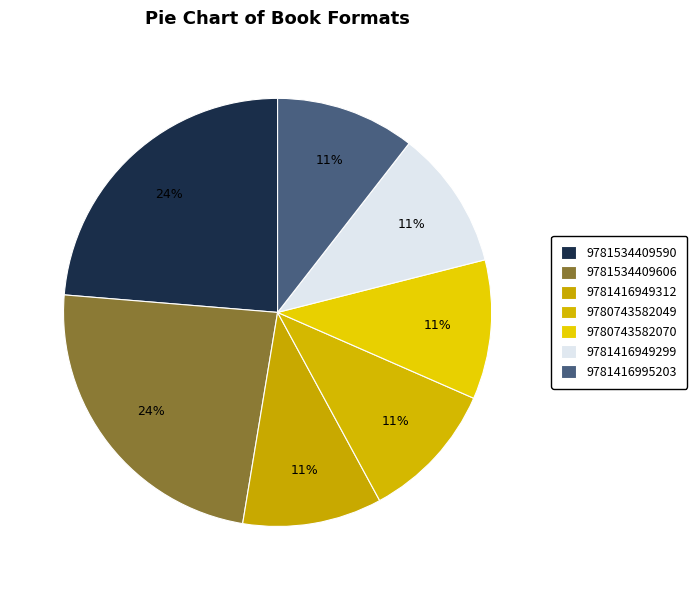

Count the number of slices in the pie.

7